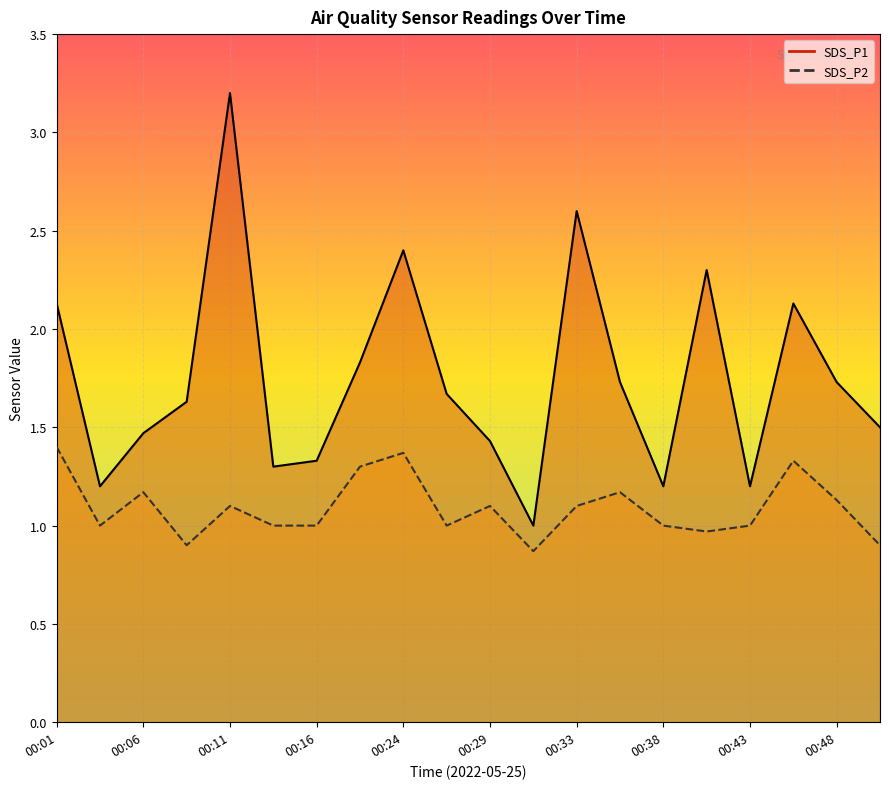

What is the highest value of the SDS_P1 series?

3.2